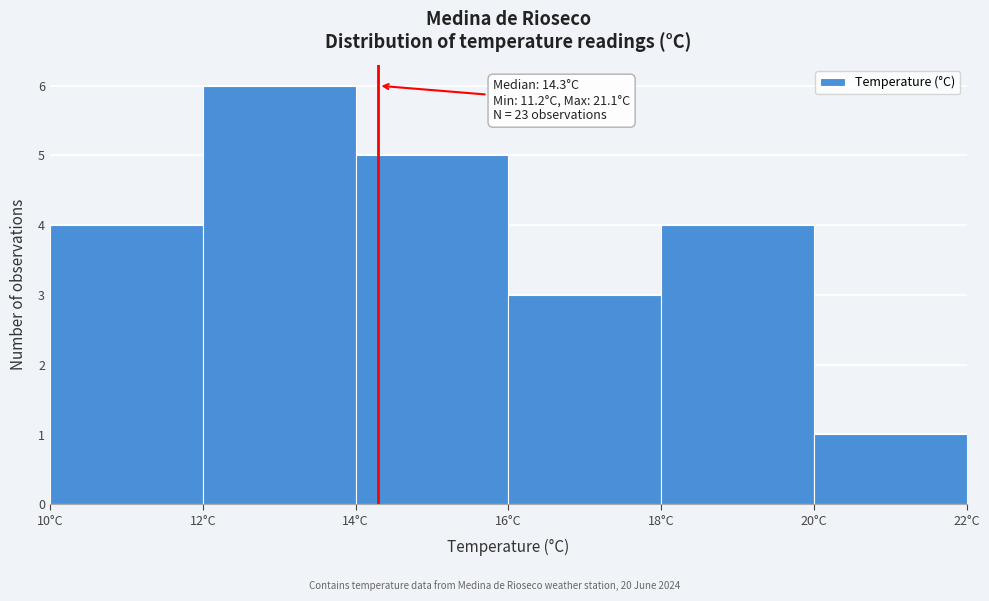

Over which range of the x-axis is the bar tallest?

12 to 14